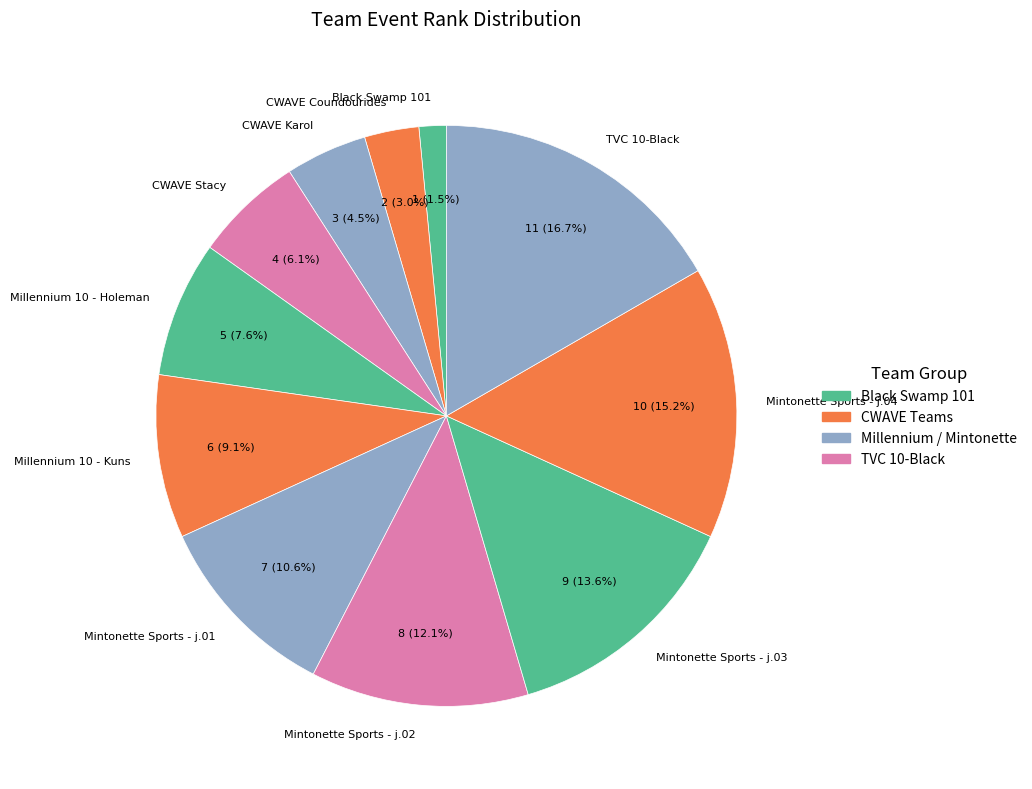

To the nearest percent, what portion does Mintonette Sports - j.01 represent?

11%